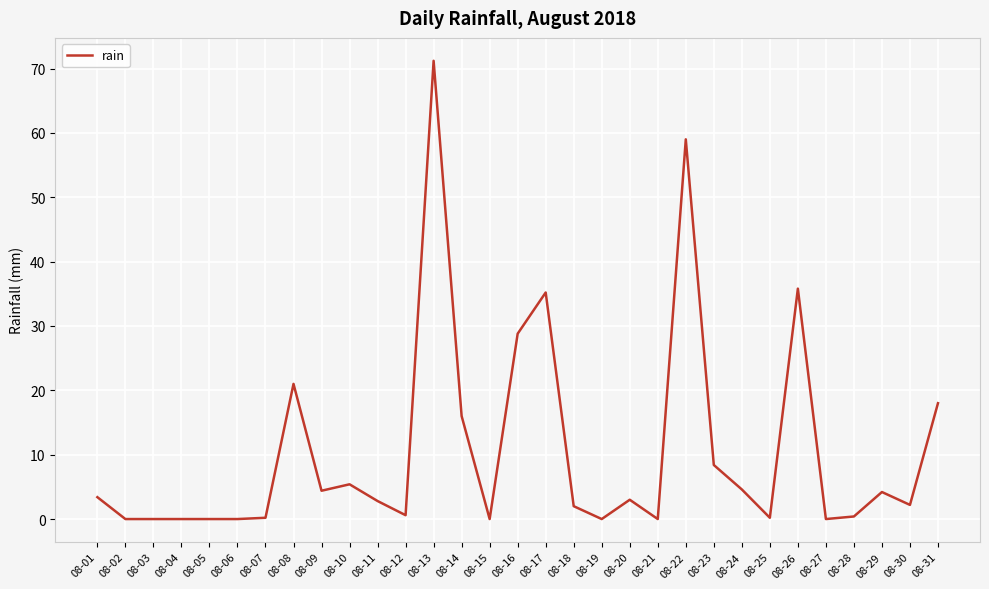

True or false: the data shows 52.5 at 08-17.

False